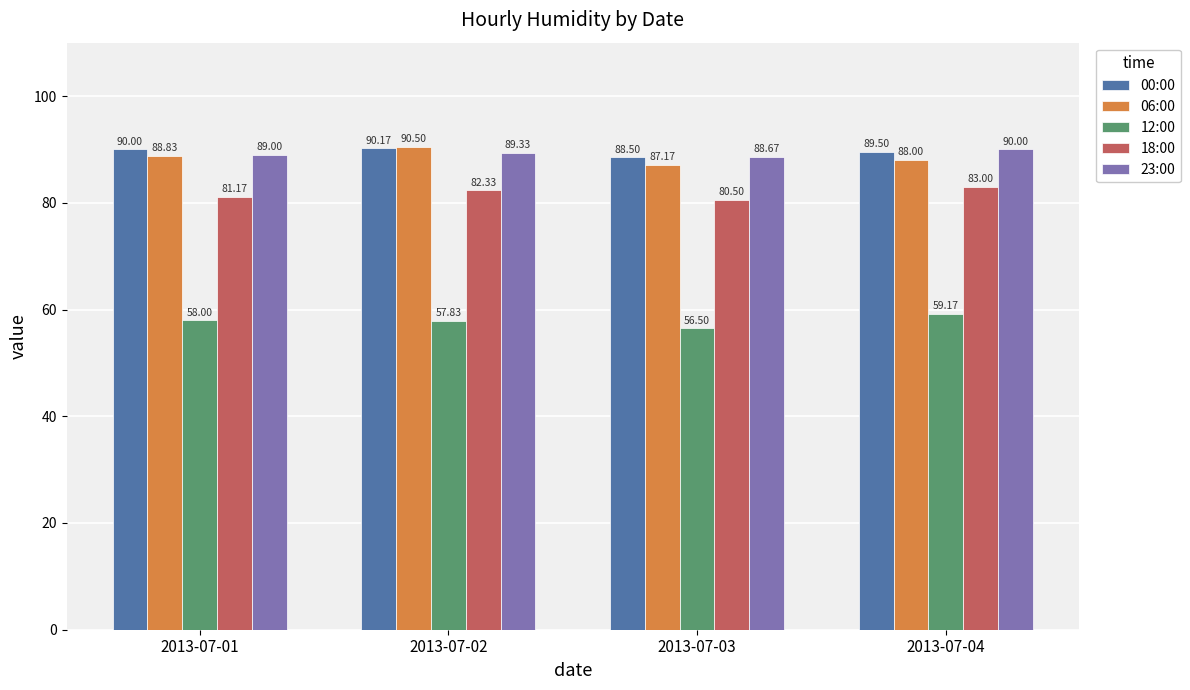

What is the value of the 23:00 bar at the 2nd from the left?

89.3